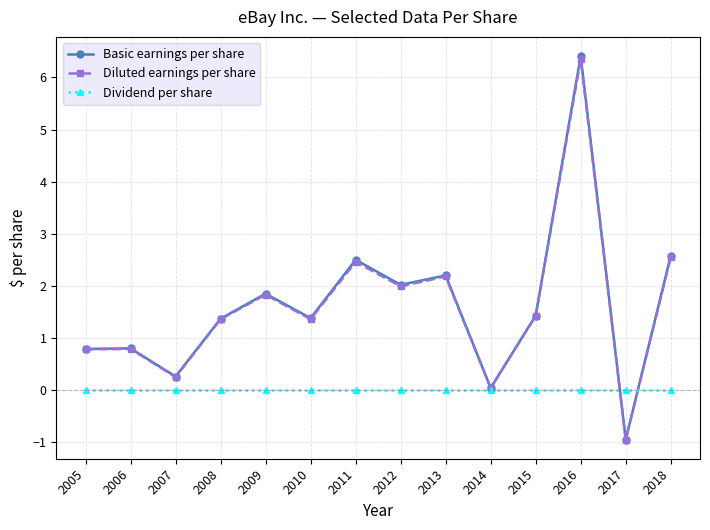

True or false: Basic earnings per share has more than 1 interior local peaks.

True